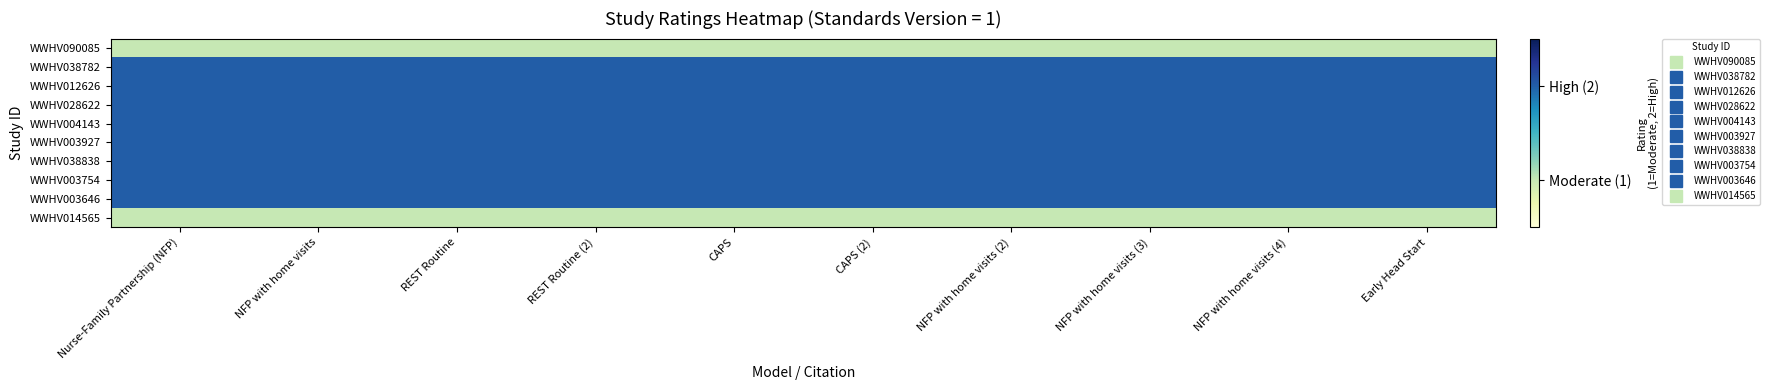

At how many categories does at least one series exceed 1?

10